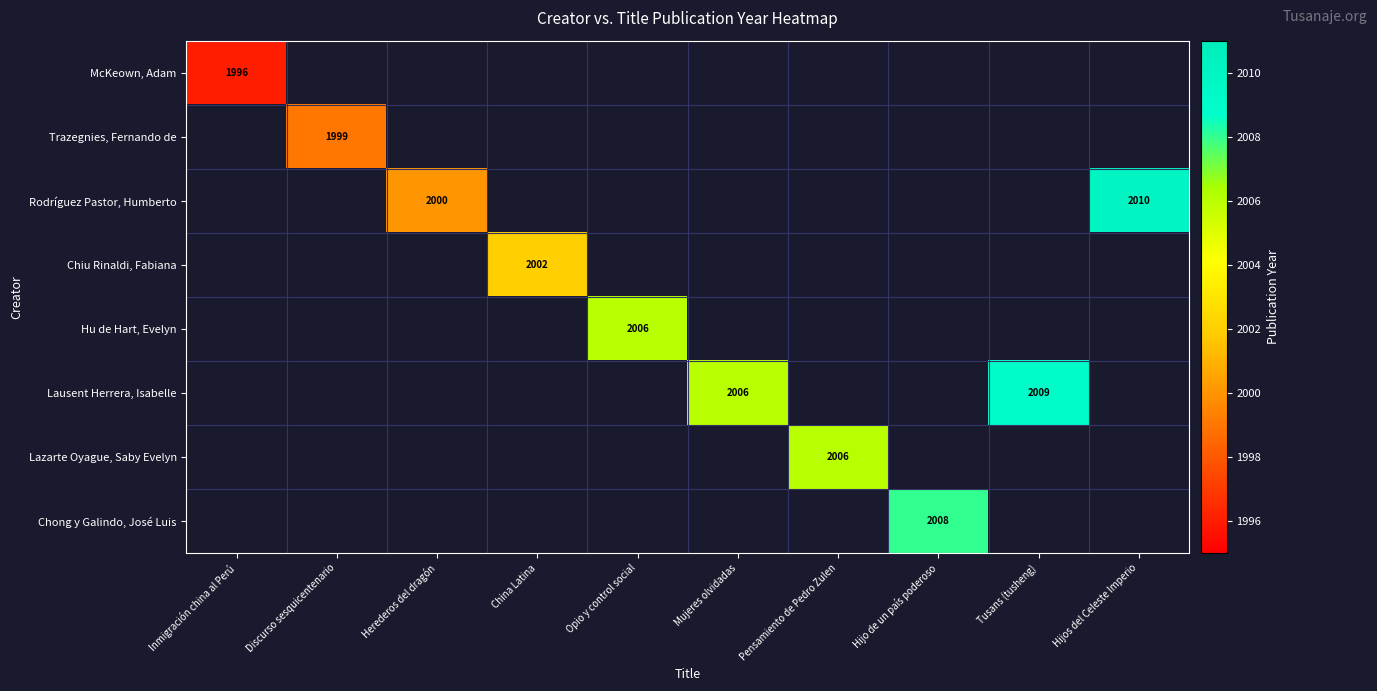

True or false: Hu de Hart, Evelyn has a value of 2613 at Opio y control social.

False